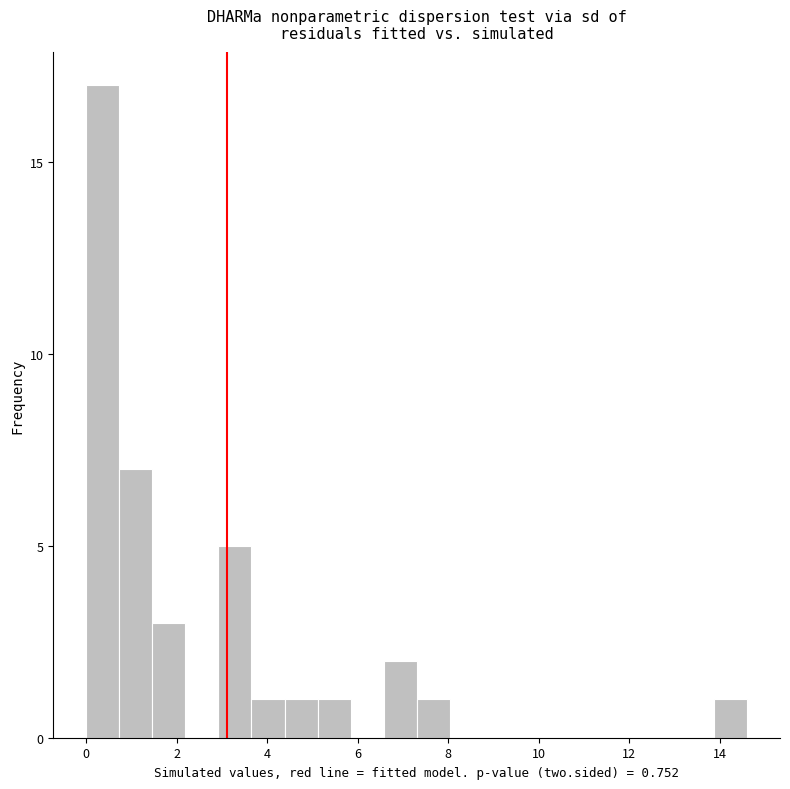

Around what value on the x-axis is the tallest bar? Give the approximate position of its centre, as read against the axis.

0.4